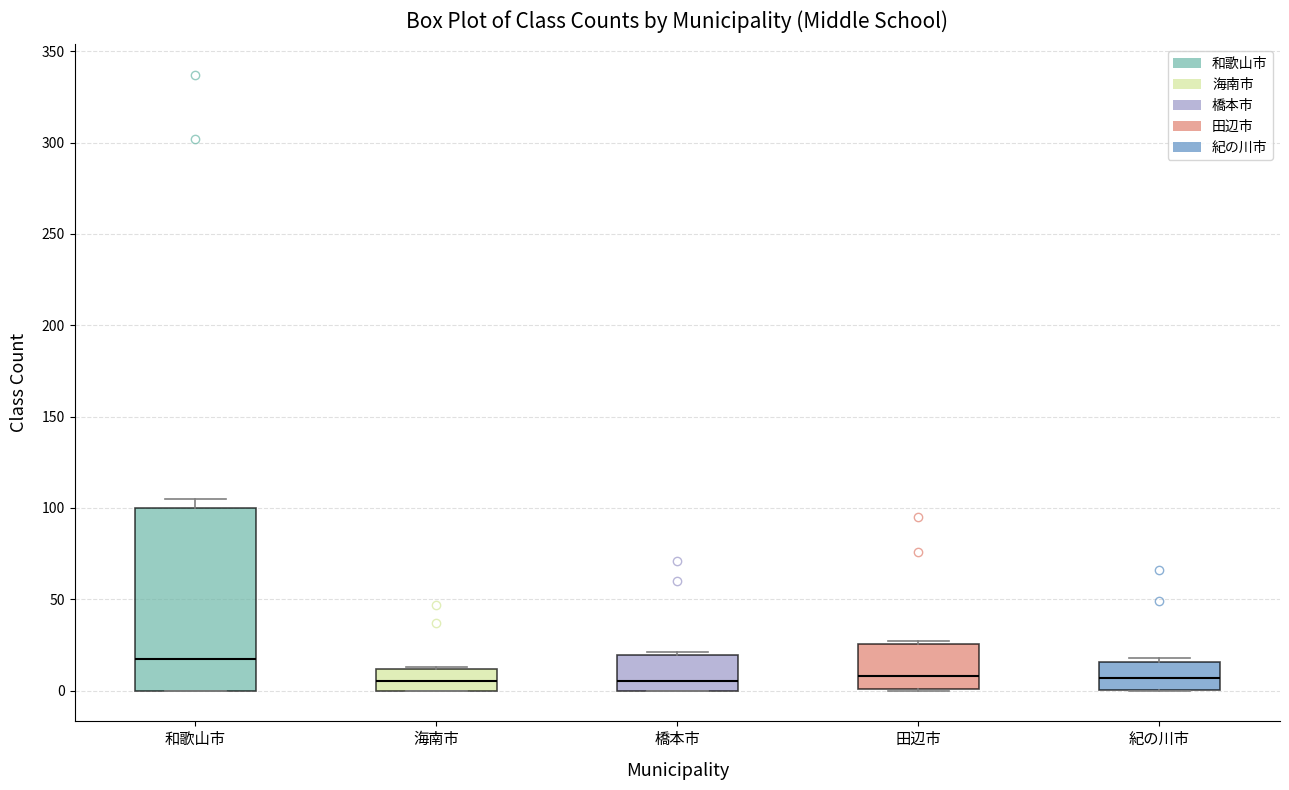

Where is the lower edge of the box for 和歌山市 on the y-axis? The values are not printed on the chart, so give them approximately, as read against the axis.

0